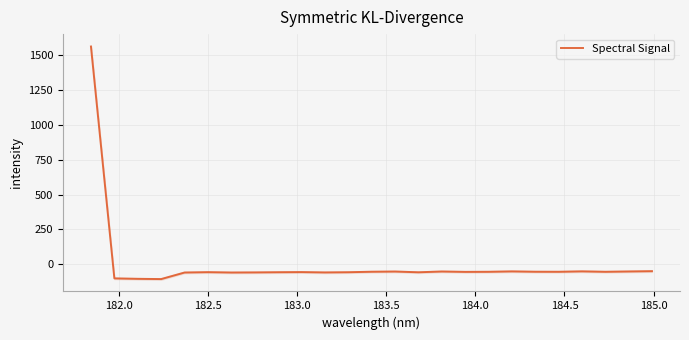

What is the maximum value for Spectral Signal?

1563.9